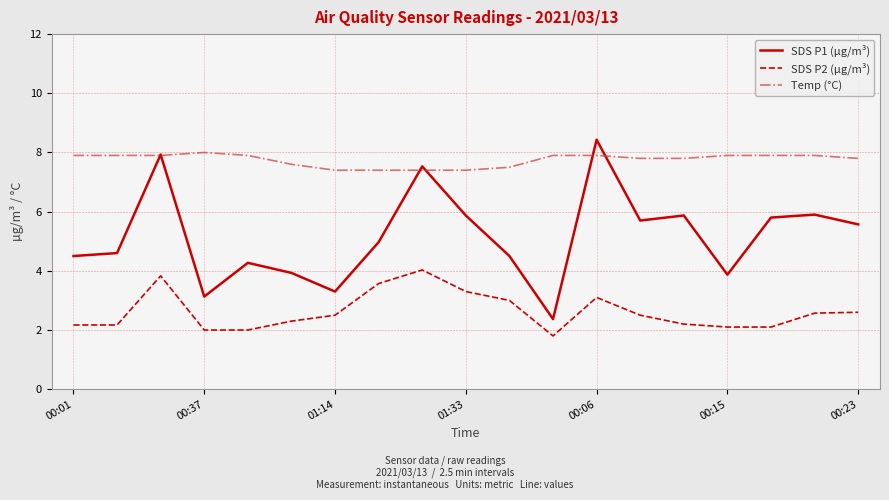

What is the difference between the second highest and second lowest values in the SDS P2 (µg/m³) series?

1.8